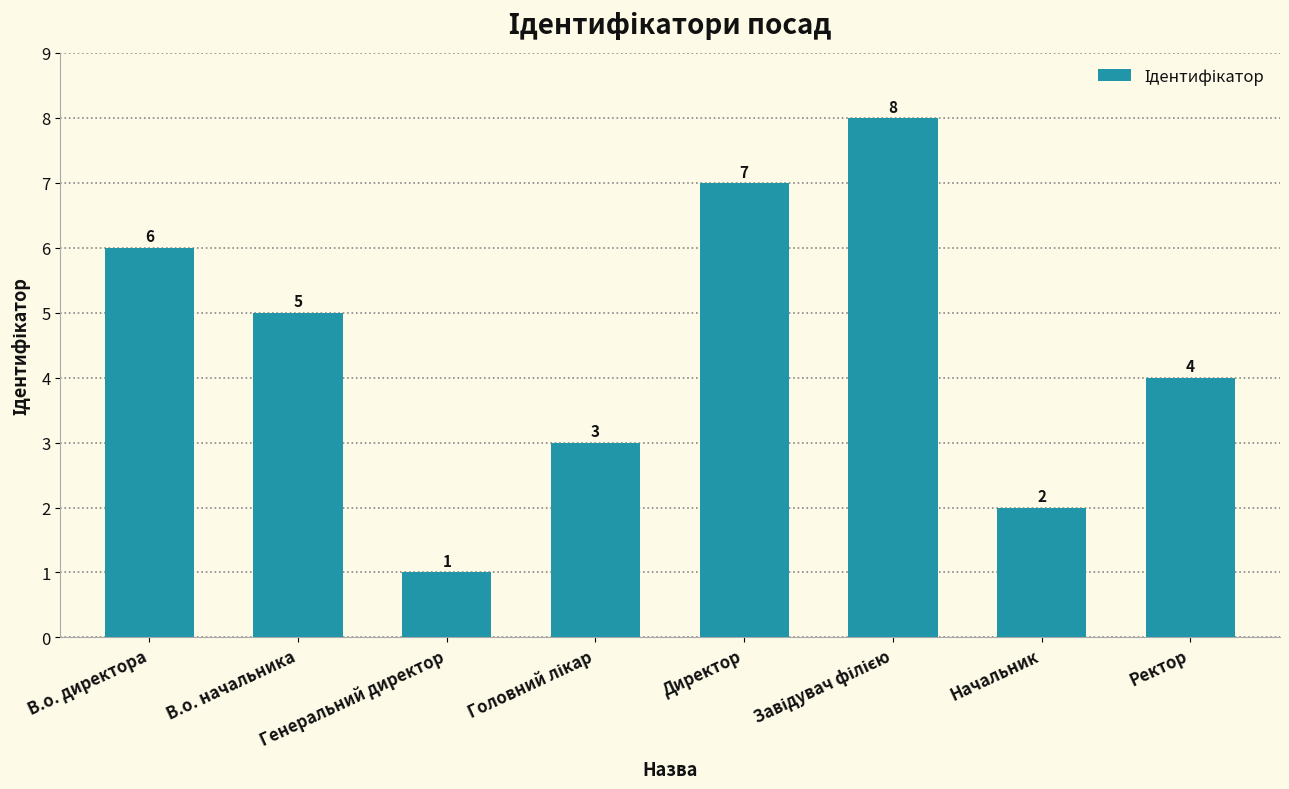

What is the maximum value shown in the chart?

8